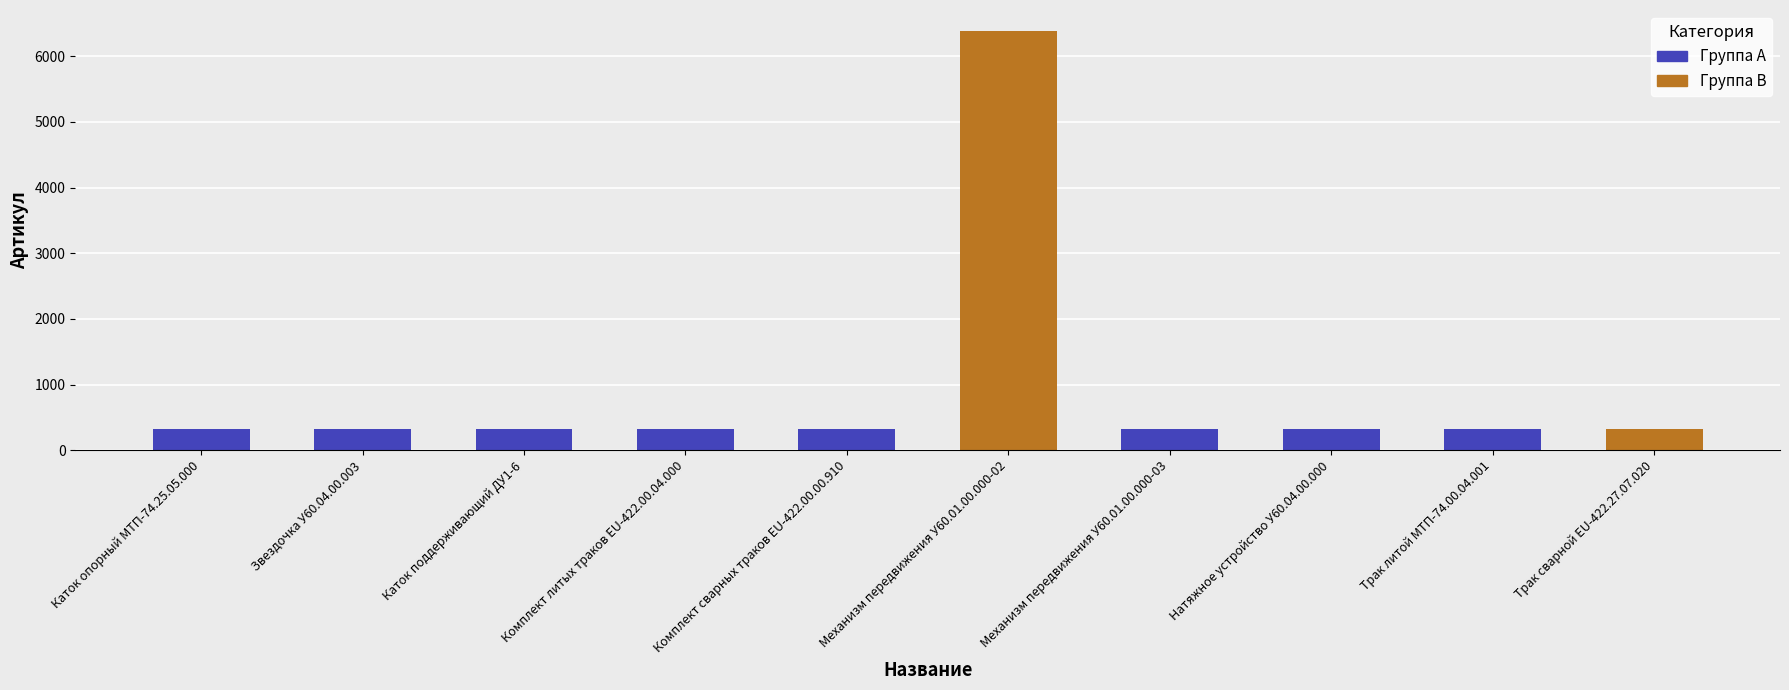

What is the label of the 2nd bar from the left?

Звездочка У60.04.00.003